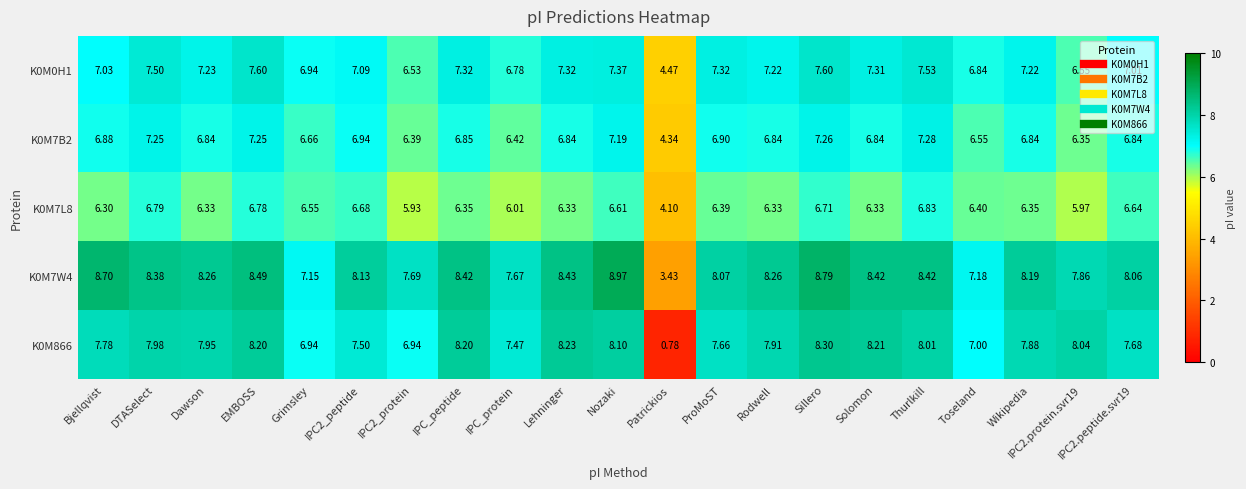

Is the value of K0M7B2 at Thurlkill greater than the value of K0M0H1 at Dawson?

Yes